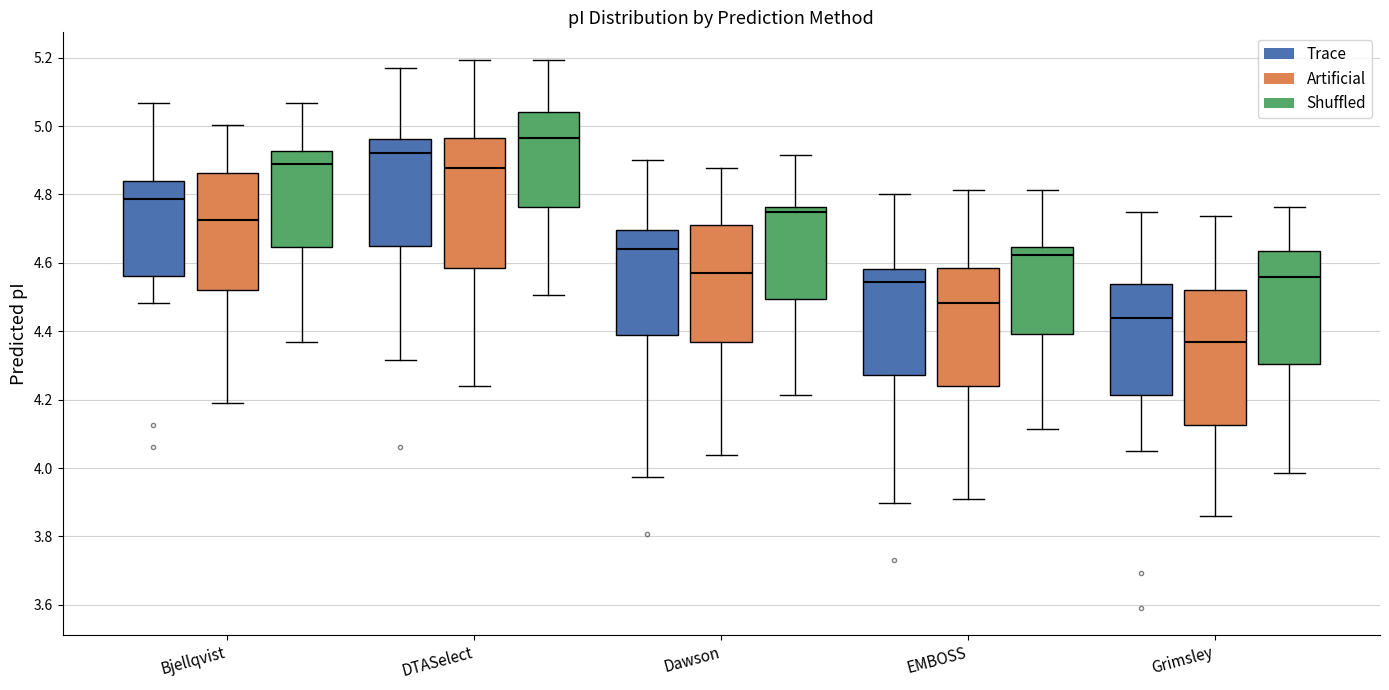

Reading left to right, read every box against the y-axis: the position of its median line, the range the box covers, and the ends of its whiskers. The values are not printed on the chart, so give them approximately, as read against the axis.

Bjellqvist (Trace): median 4.78, box 4.56 to 4.84, whiskers 4.48 to 5.06
Bjellqvist (Artificial): median 4.72, box 4.52 to 4.86, whiskers 4.20 to 5.00
Bjellqvist (Shuffled): median 4.88, box 4.64 to 4.92, whiskers 4.36 to 5.06
DTASelect (Trace): median 4.92, box 4.66 to 4.96, whiskers 4.32 to 5.16
DTASelect (Artificial): median 4.88, box 4.58 to 4.96, whiskers 4.24 to 5.20
DTASelect (Shuffled): median 4.96, box 4.76 to 5.04, whiskers 4.50 to 5.20
Dawson (Trace): median 4.64, box 4.38 to 4.70, whiskers 3.98 to 4.90
Dawson (Artificial): median 4.58, box 4.36 to 4.72, whiskers 4.04 to 4.88
Dawson (Shuffled): median 4.74, box 4.50 to 4.76, whiskers 4.22 to 4.92
EMBOSS (Trace): median 4.54, box 4.28 to 4.58, whiskers 3.90 to 4.80
EMBOSS (Artificial): median 4.48, box 4.24 to 4.58, whiskers 3.92 to 4.82
EMBOSS (Shuffled): median 4.62, box 4.40 to 4.64, whiskers 4.12 to 4.82
Grimsley (Trace): median 4.44, box 4.22 to 4.54, whiskers 4.06 to 4.74
Grimsley (Artificial): median 4.36, box 4.12 to 4.52, whiskers 3.86 to 4.74
Grimsley (Shuffled): median 4.56, box 4.30 to 4.64, whiskers 3.98 to 4.76